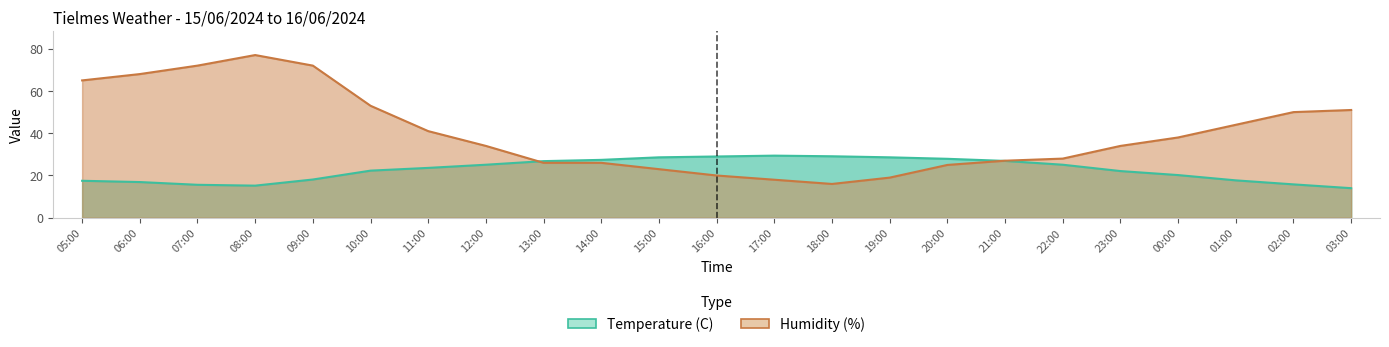

What is the value of the Humidity (%) point at the 20th from the left?

38.0